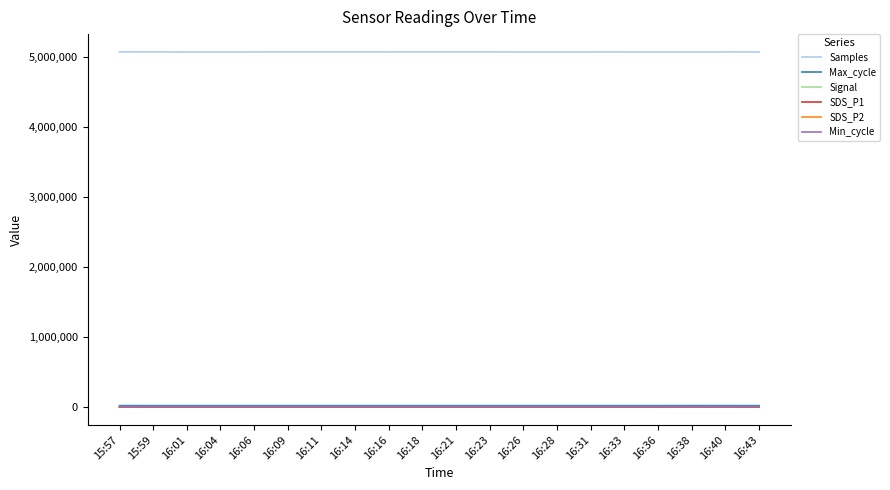

The value of Min_cycle at 16:43 is 28.0. True or false?

True